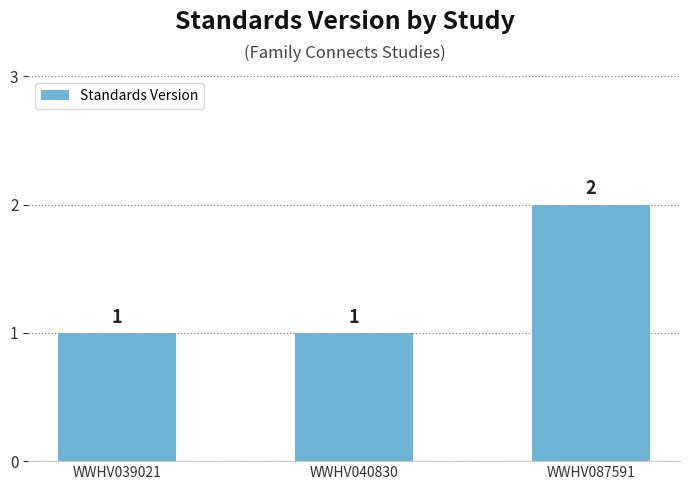

What value does the data have at WWHV040830?

1